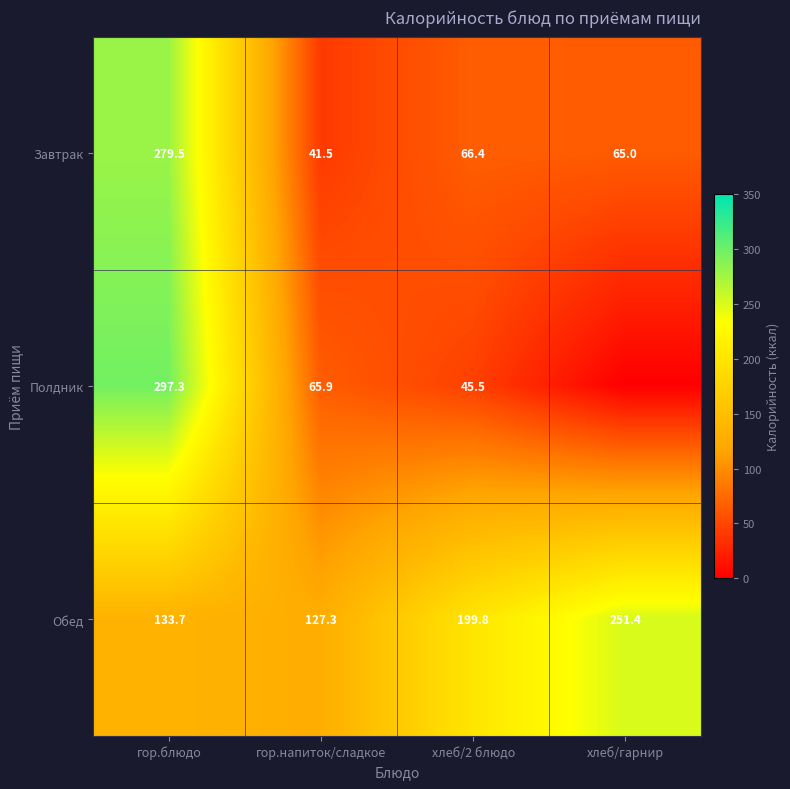

What is the maximum value for Обед?

251.4